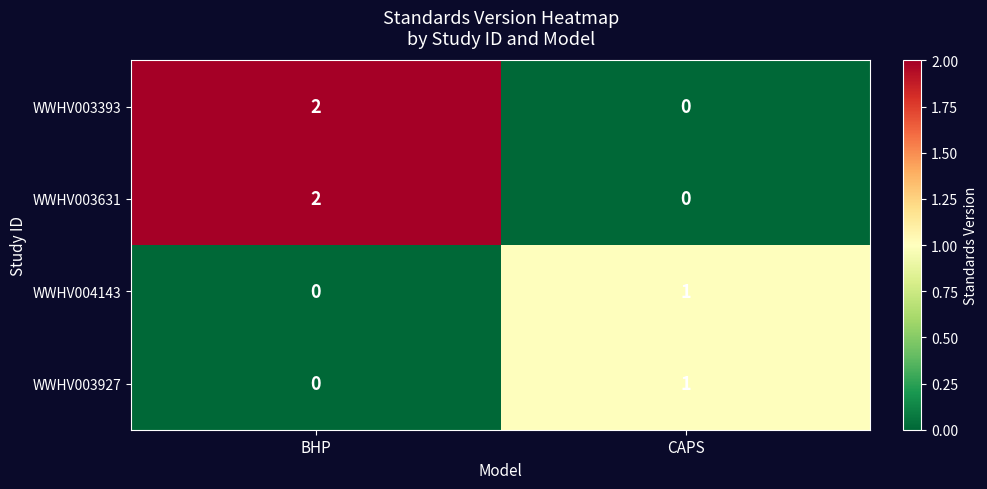

At which category is the sum across all series the highest?

BHP